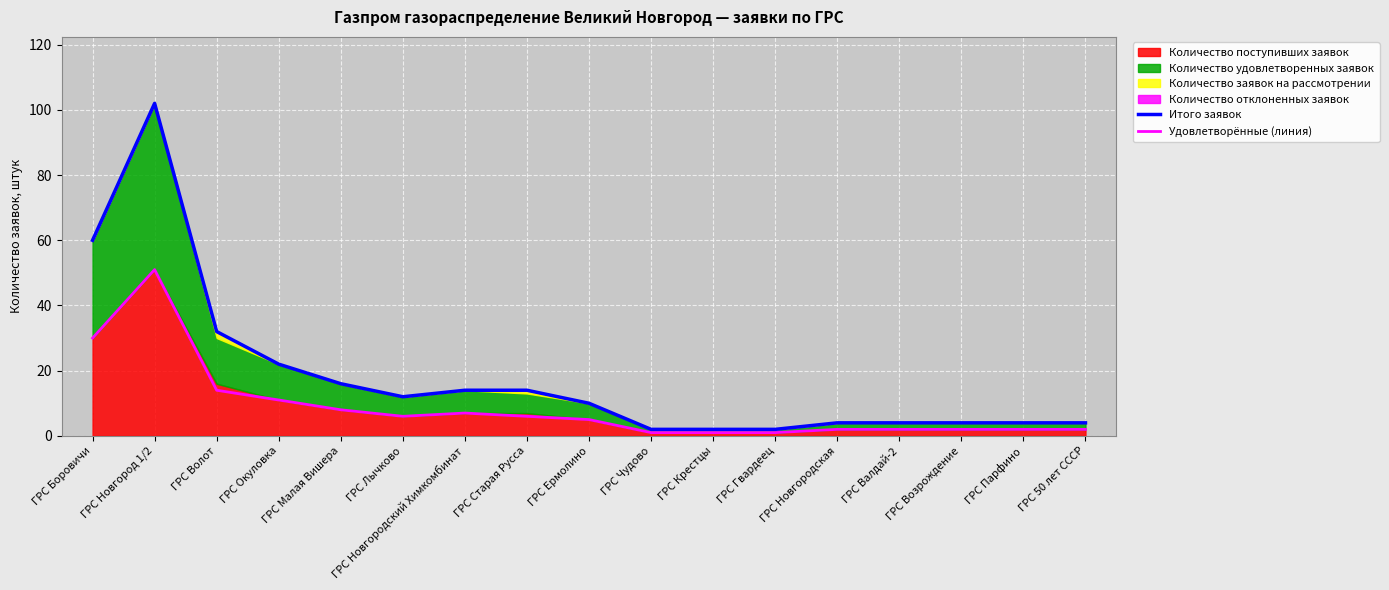

Reading left to right, transcribe all the data shown in this chart.

Итого заявок: ГРС Боровичи=60	ГРС Новгород 1/2=102	ГРС Волот=32	ГРС Окуловка=22	ГРС Малая Вишера=16	ГРС Лычково=12	ГРС Новгородский Химкомбинат=14	ГРС Старая Русса=14	ГРС Ермолино=10	ГРС Чудово=2	ГРС Крестцы=2	ГРС Гвардеец=2	ГРС Новгородская=4	ГРС Валдай-2=4	ГРС Возрождение=4	ГРС Парфино=4	ГРС 50 лет СССР=4
Удовлетворённые (линия): ГРС Боровичи=30	ГРС Новгород 1/2=51	ГРС Волот=14	ГРС Окуловка=11	ГРС Малая Вишера=8	ГРС Лычково=6	ГРС Новгородский Химкомбинат=7	ГРС Старая Русса=6	ГРС Ермолино=5	ГРС Чудово=1	ГРС Крестцы=1	ГРС Гвардеец=1	ГРС Новгородская=2	ГРС Валдай-2=2	ГРС Возрождение=2	ГРС Парфино=2	ГРС 50 лет СССР=2